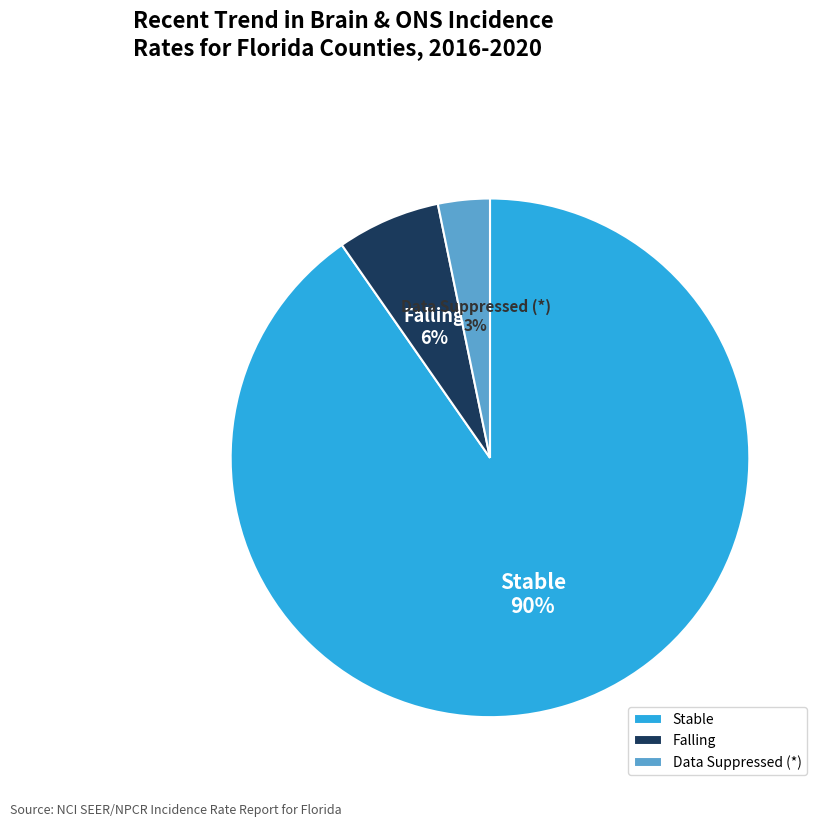

What is the largest slice in the pie chart?

Stable